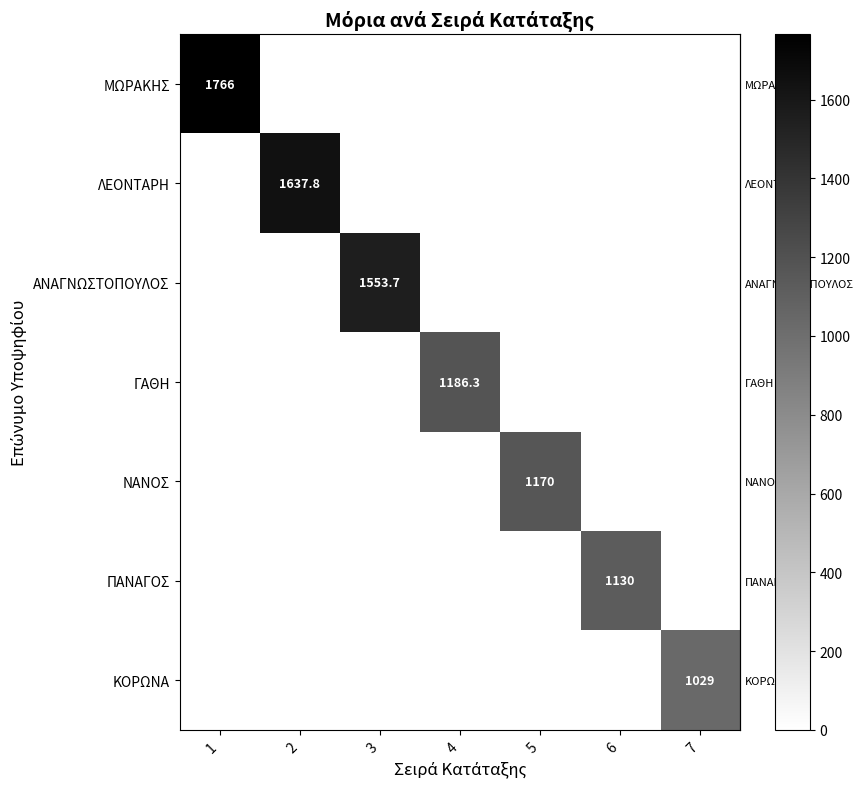

Which series has the largest total across all categories?

row_0